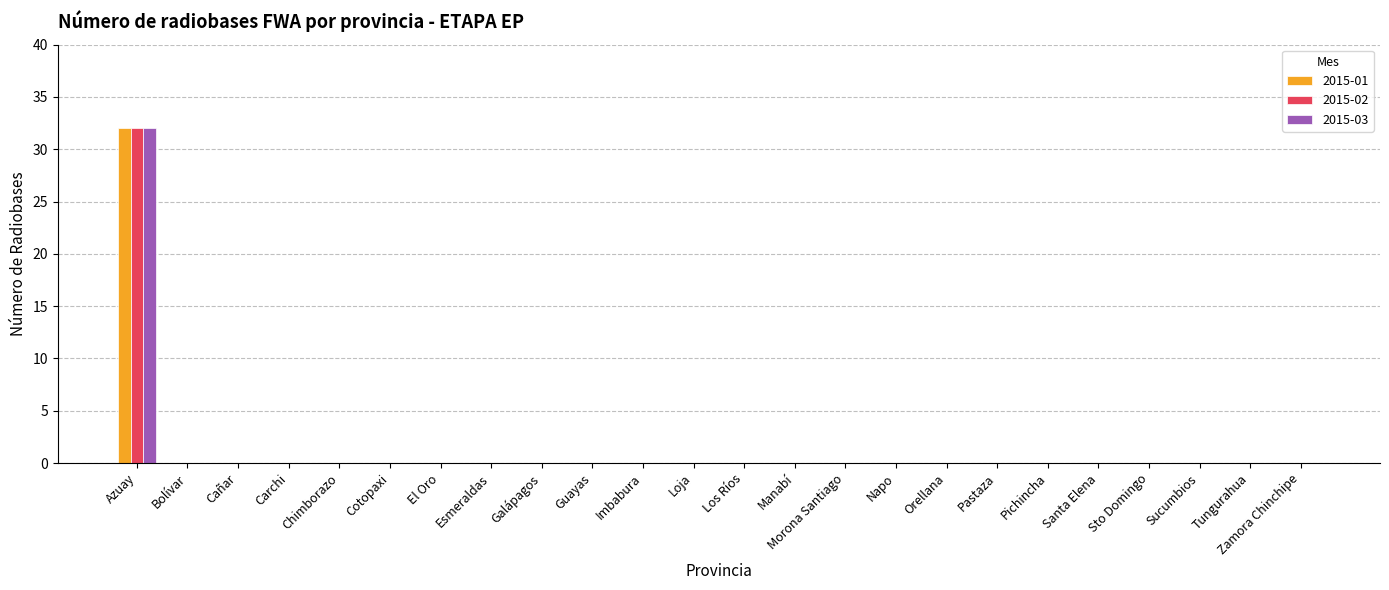

How many groups of bars are there?

24